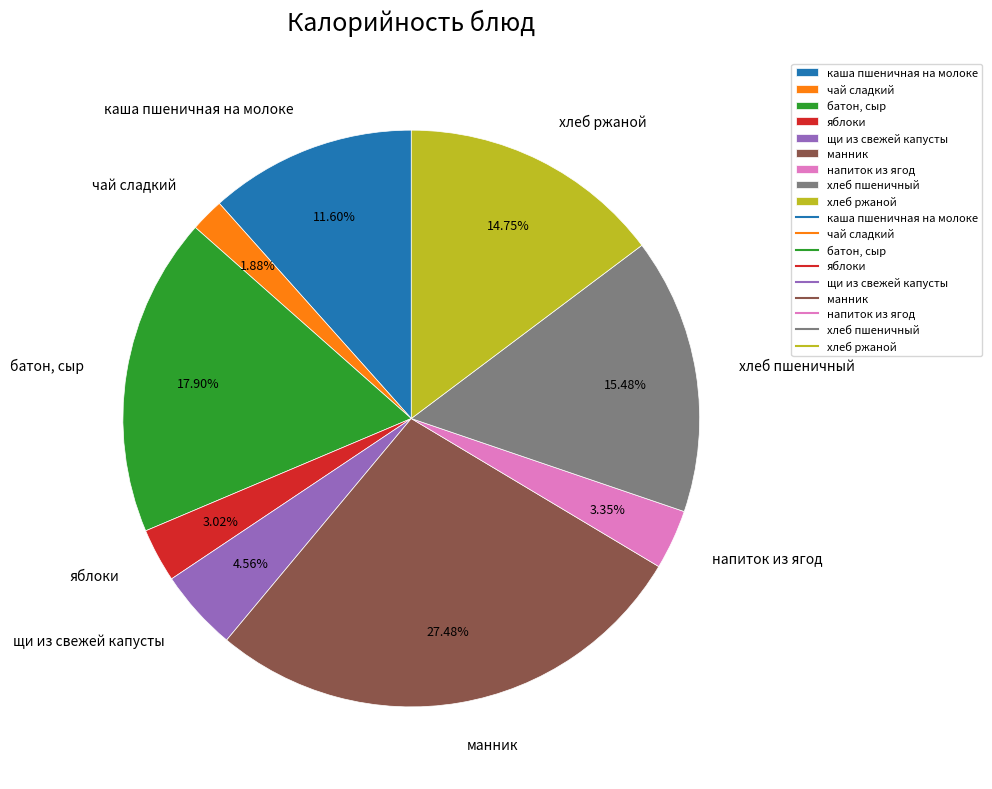

How many segments does this pie chart have?

9